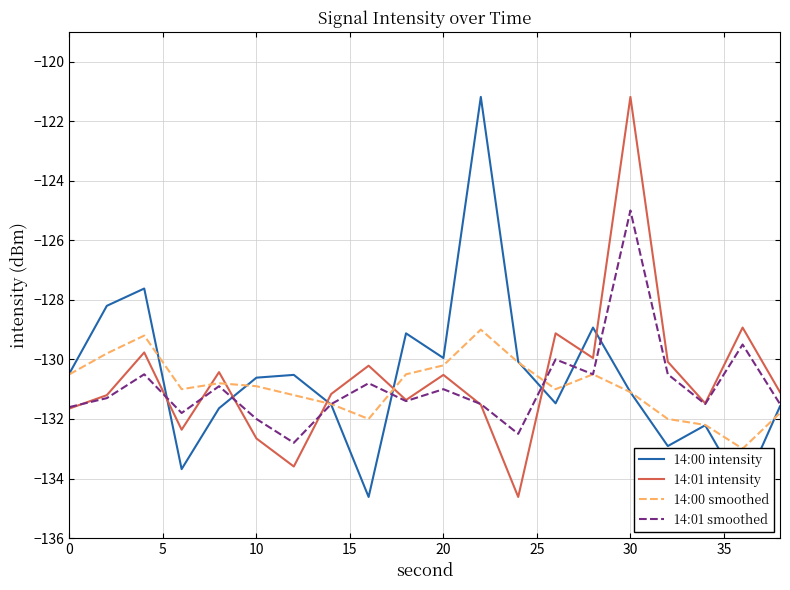

List the series in order of their peak value, highest first.

14:00 intensity, 14:01 intensity, 14:01 smoothed, 14:00 smoothed